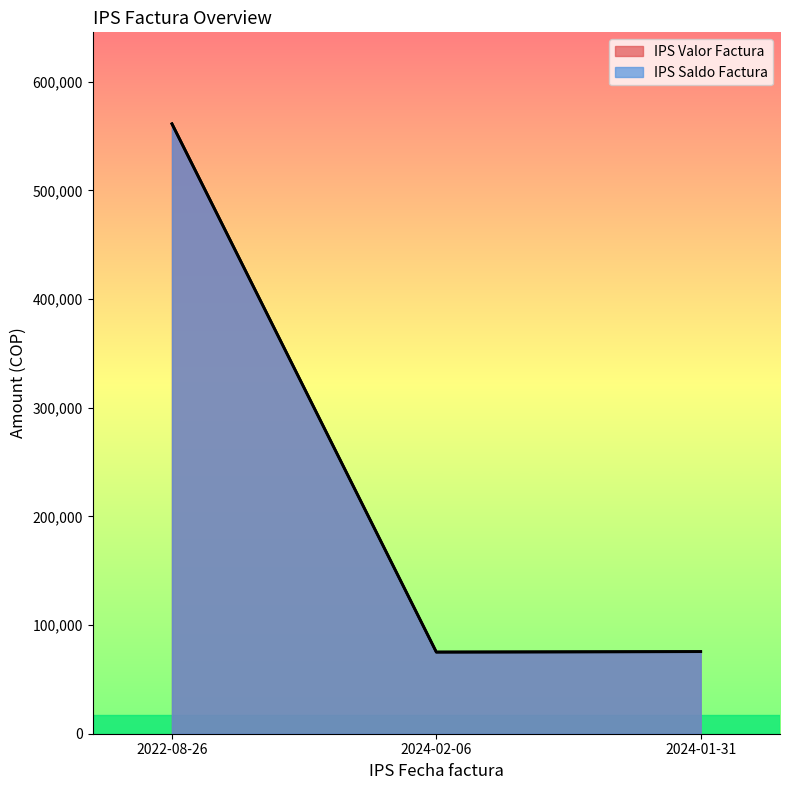

What is the label of the 3rd point from the right?

2022-08-26